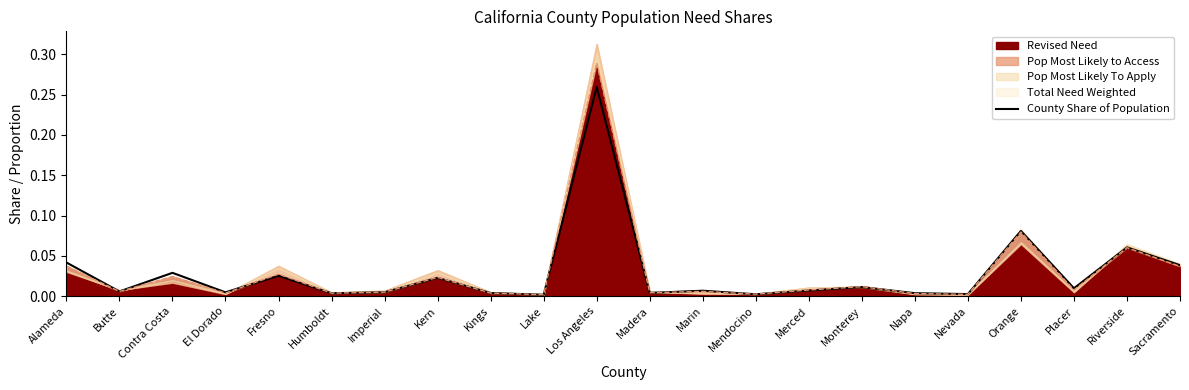

How many categories are shown in the chart?

22